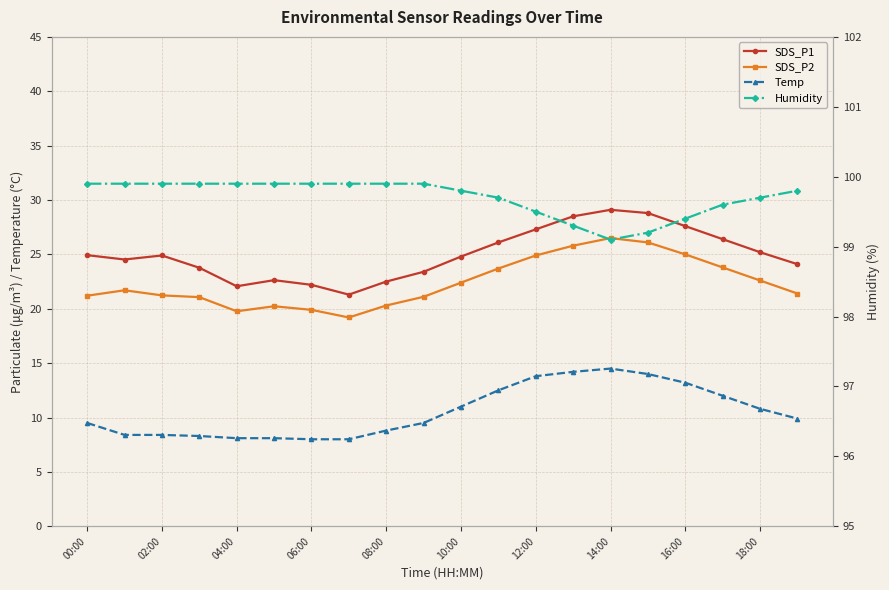

How many distinct data groups are displayed?

4